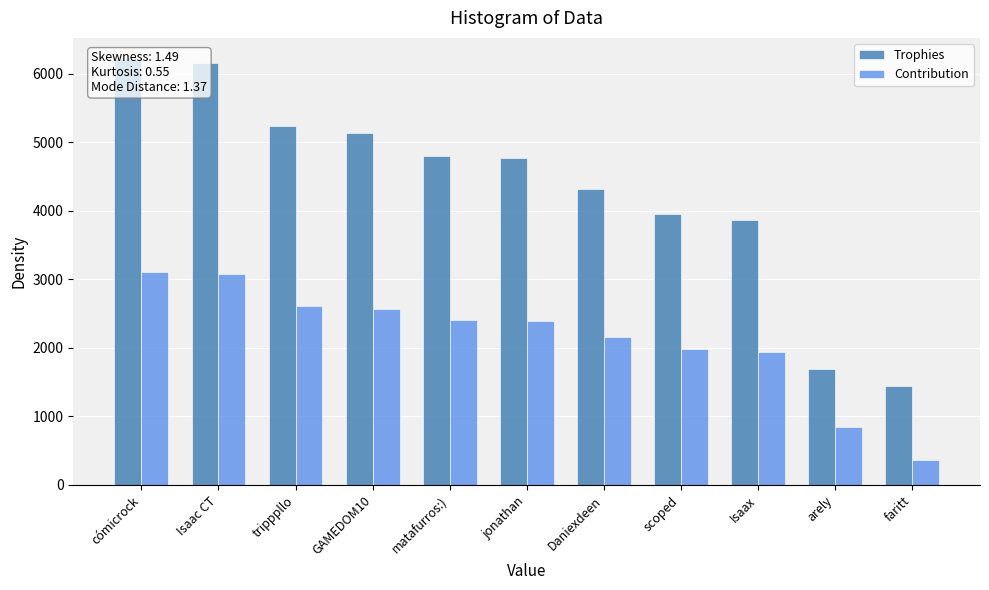

Reading left to right, extract all data points from this chart.

Trophies: 6214	6156	5239	5141	4807	4773	4314	3960	3871	1692	1446
Contribution: 3107	3078	2619	2570	2403	2386	2157	1980	1935	846	361